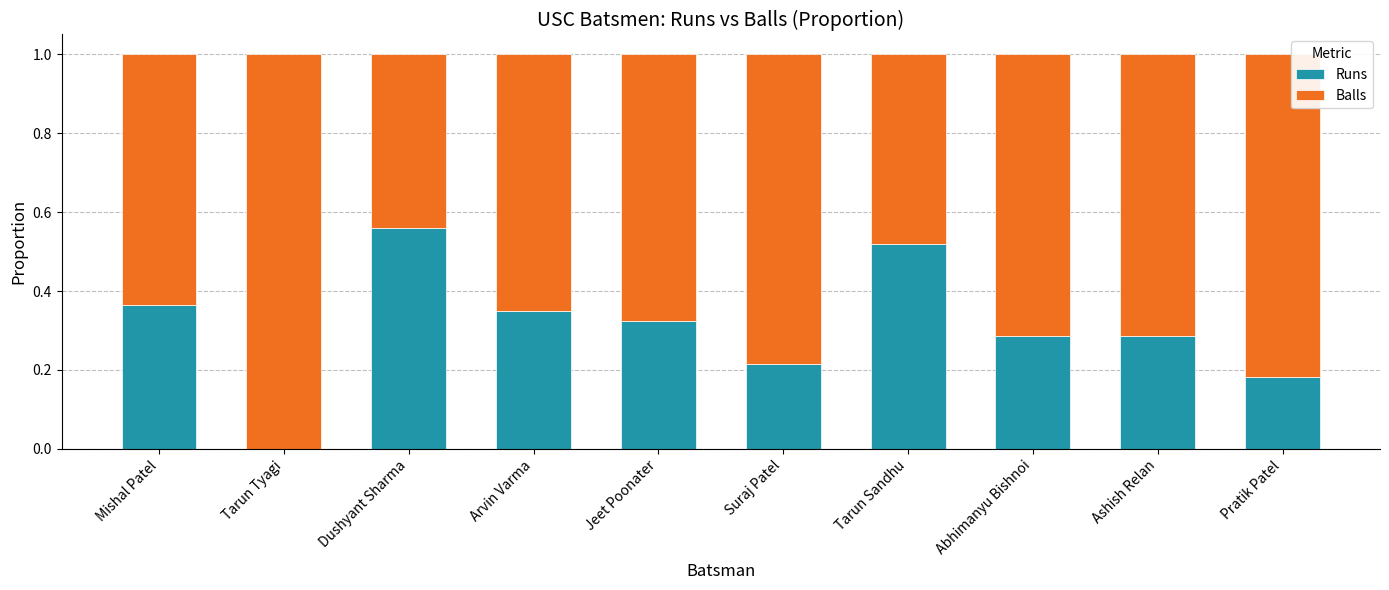

What is the total value across all series at Dushyant Sharma?

1.0